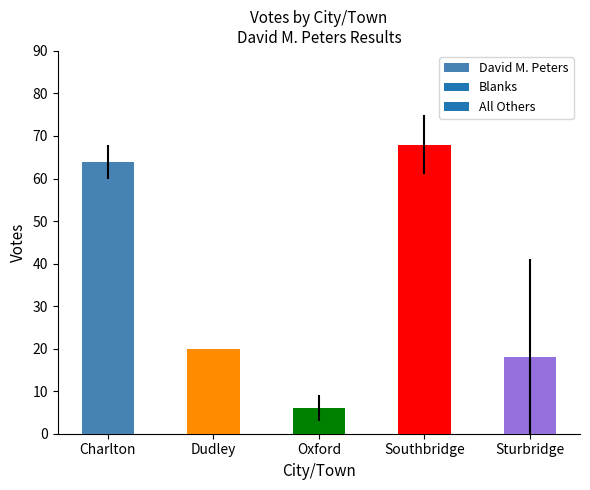

What is the approximate value at Sturbridge?

18